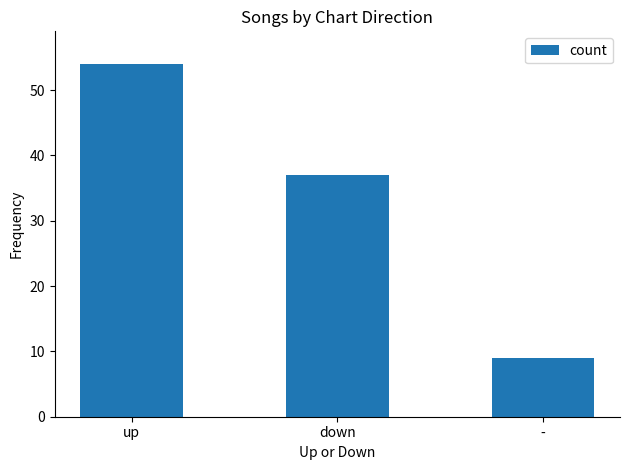

At which label is the value closest to 31?

down